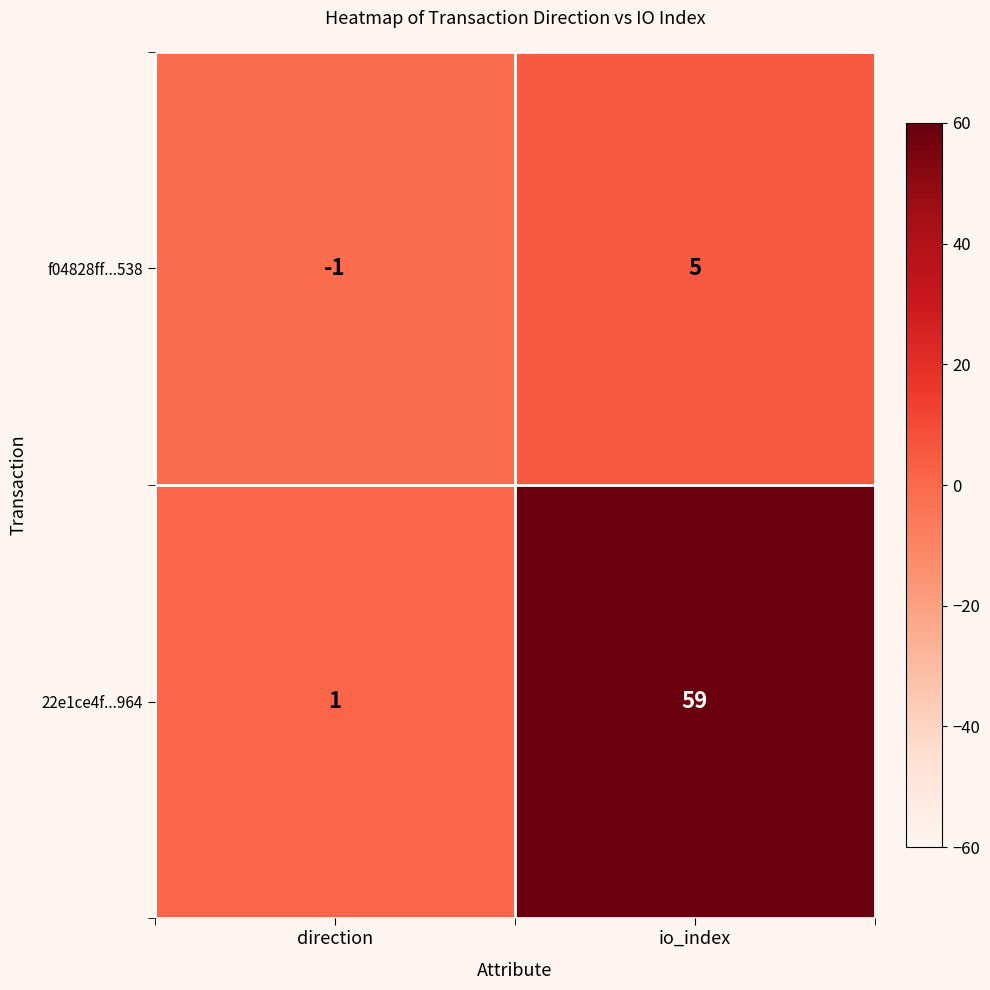

Which category has the lowest value in the 22e1ce4f...964 series?

direction